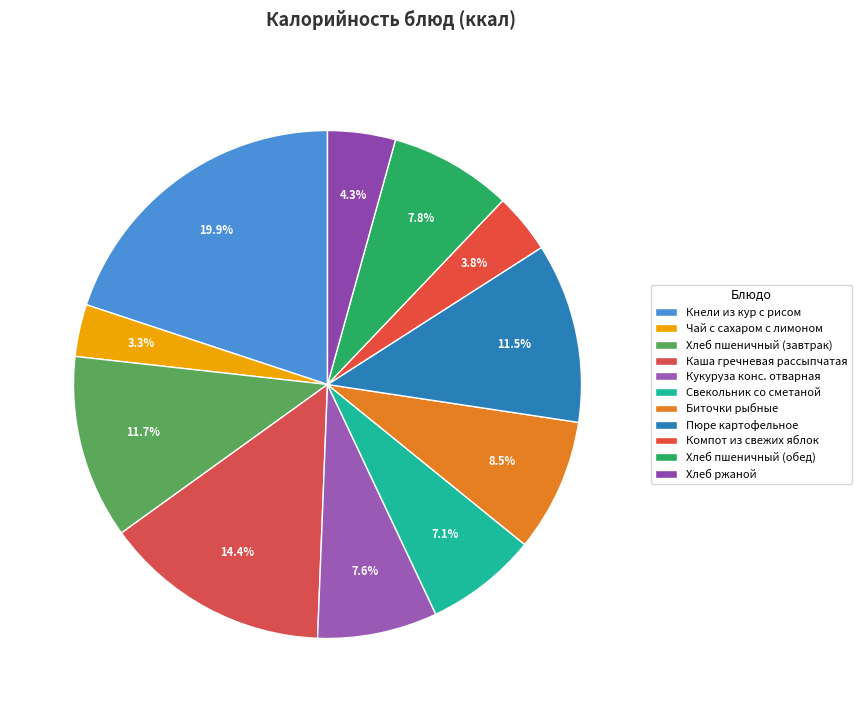

What percentage is the Кнели из кур с рисом slice, to the nearest percent?

20%